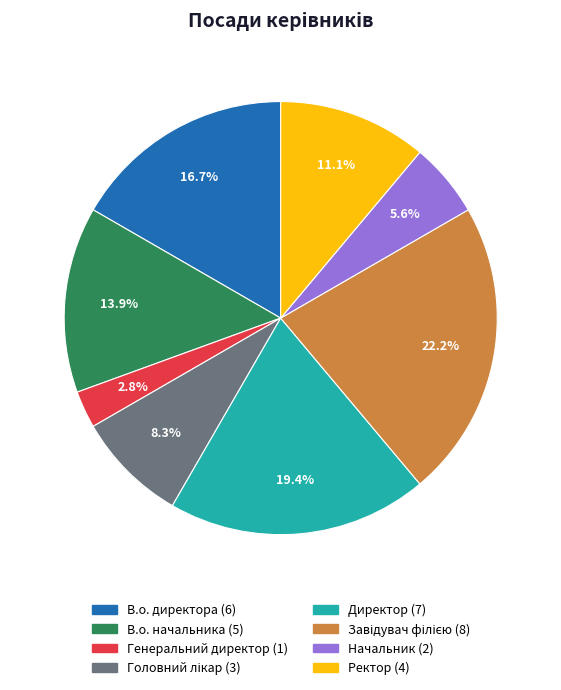

Which slice is the smallest?

Генеральний директор